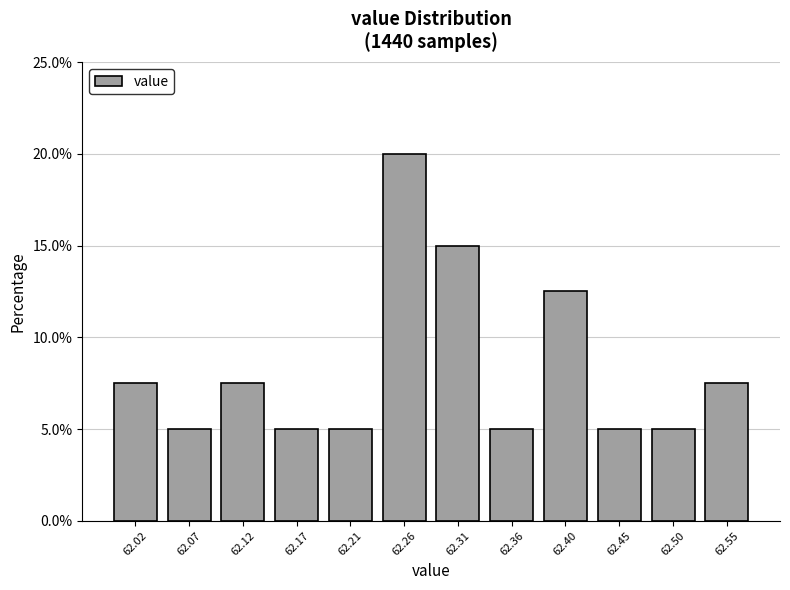

Which range on the x-axis has the tallest bar?

62.240 to 62.285